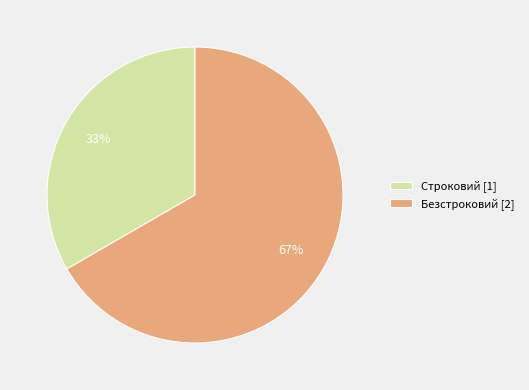

What is the smallest slice in the pie chart?

Строковий